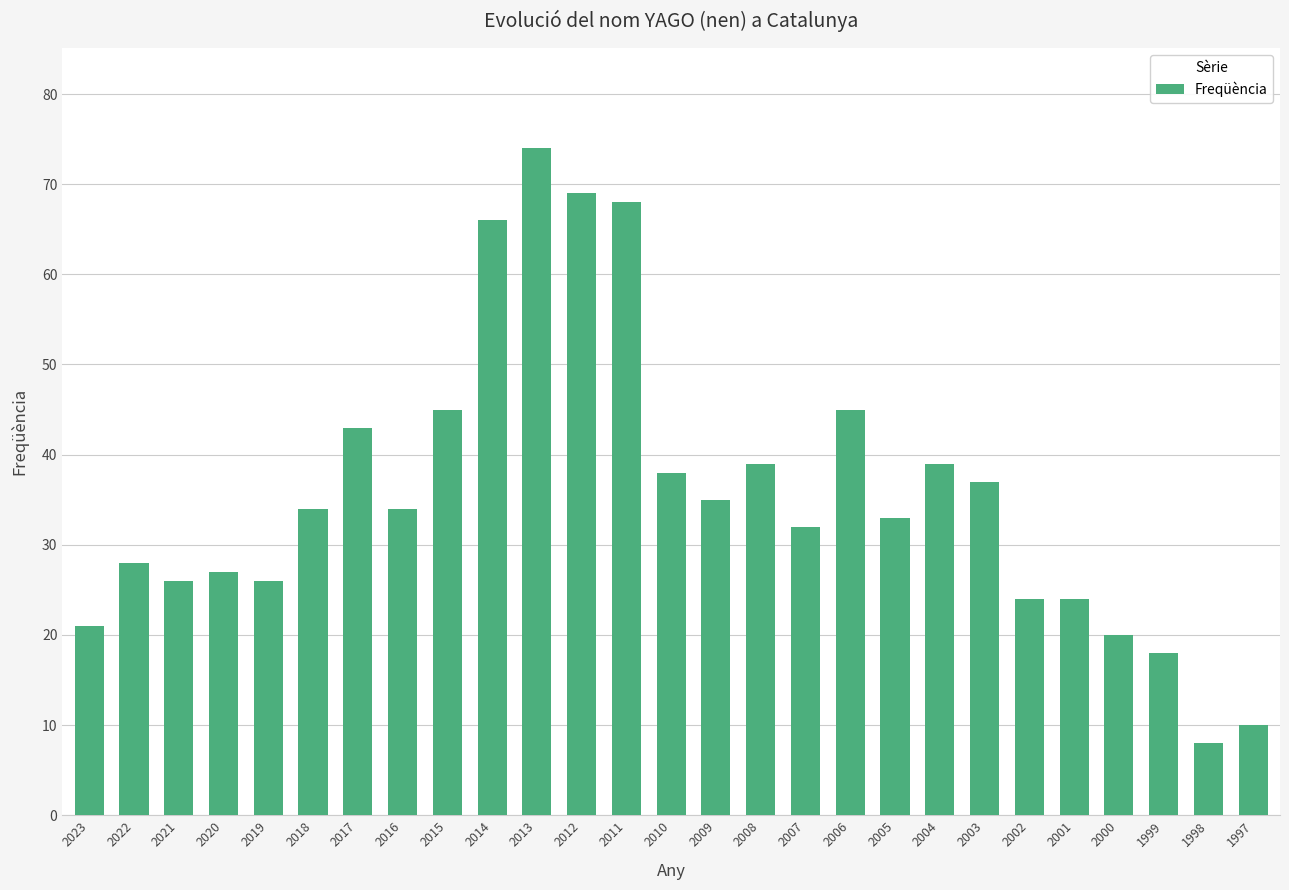

Is it true that the value at 2014 is 112?

False